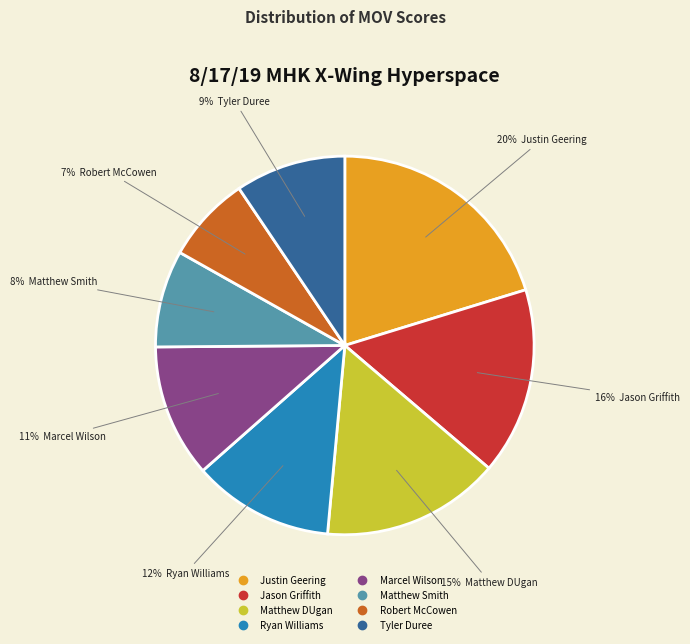

True or false: Justin Geering accounts for 7% of the total.

False